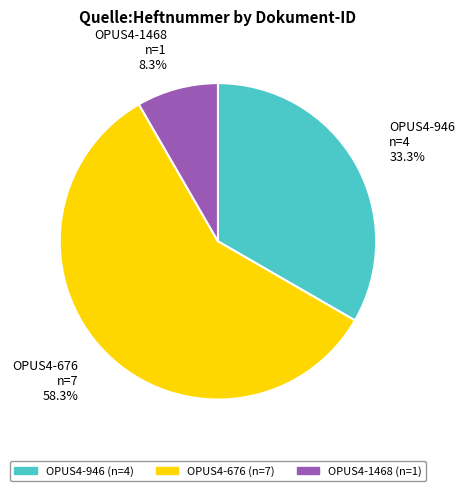

Rank the categories by value from highest to lowest.

OPUS4-676, OPUS4-946, OPUS4-1468